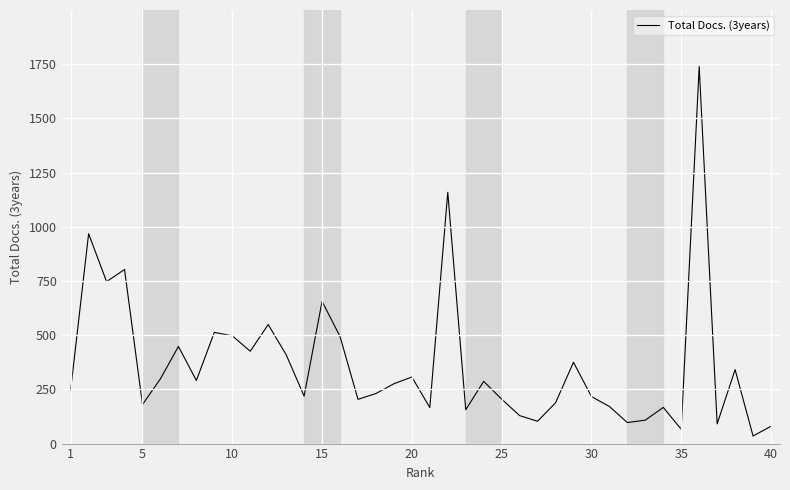

What is the greatest value displayed?

1739